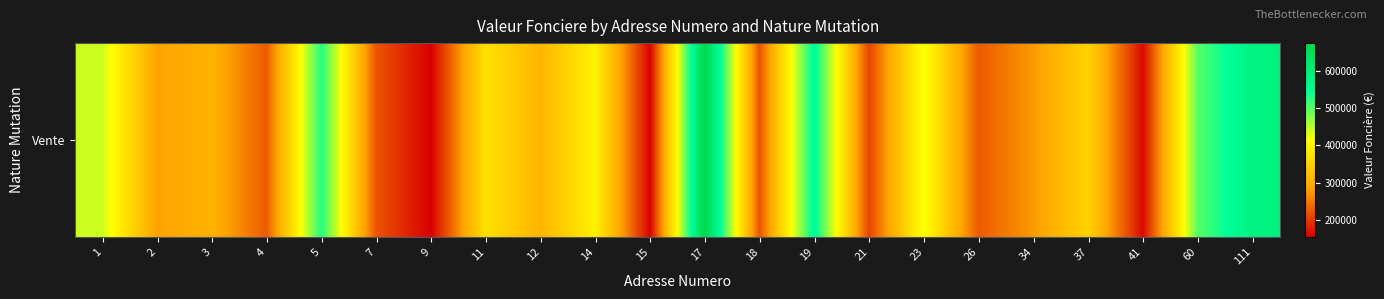

Which category has the highest value across all series?

17